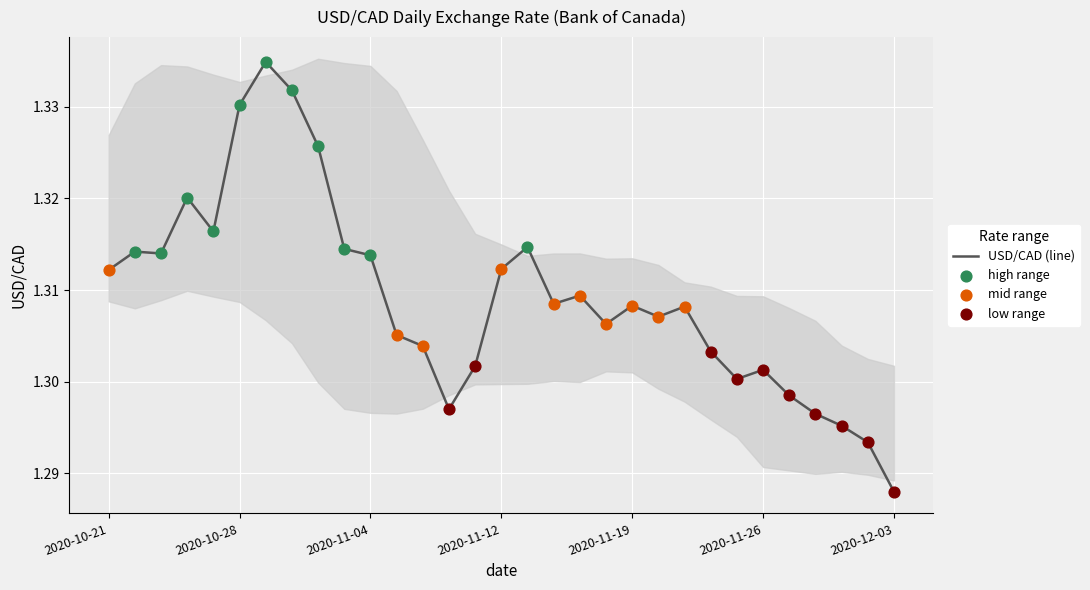

Between 2020-10-26 and 2020-11-26, which is larger?

2020-10-26